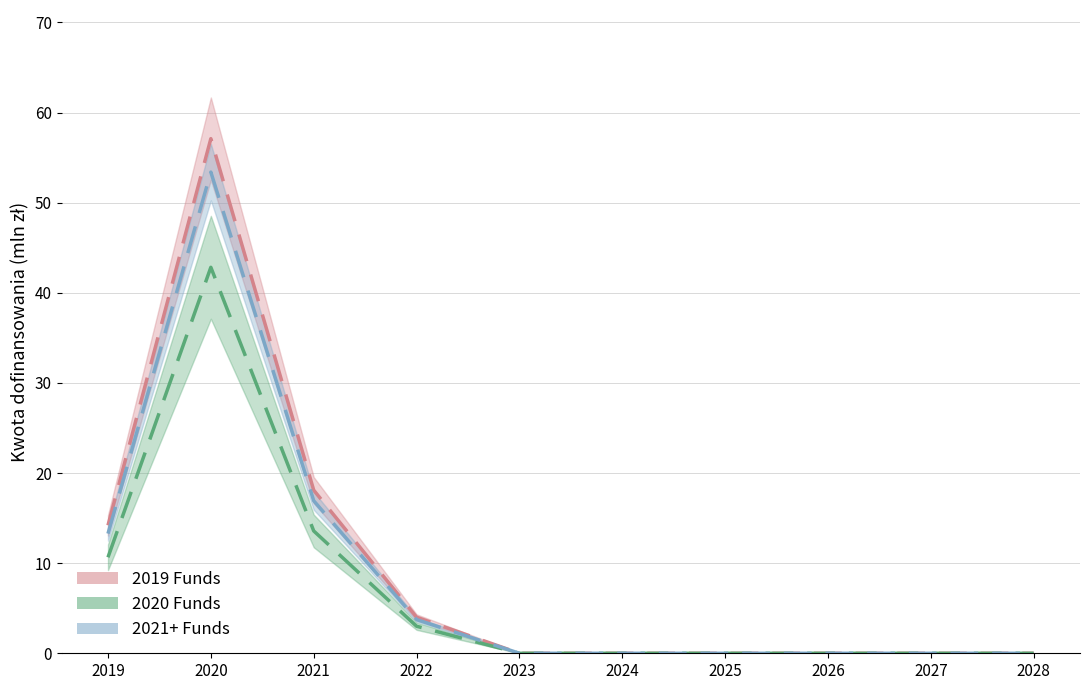

Reading left to right, list all the values displayed in this chart.

2019 Funds: 14.2	57.1	18.1	4.0	0.0	0.0	0.0	0.0	0.0	0.0
2020 Funds: 10.6	42.8	13.6	3.0	0.0	0.0	0.0	0.0	0.0	0.0
2021+ Funds: 13.3	53.4	16.9	3.7	0.0	0.0	0.0	0.0	0.0	0.0